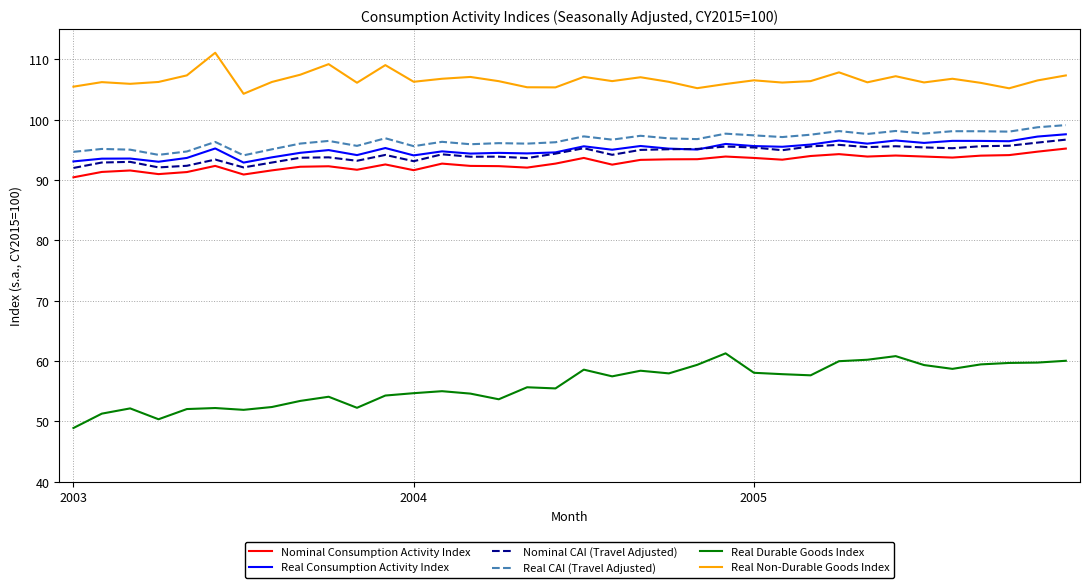

What is the lowest value of the Real CAI (Travel Adjusted) series?

94.1